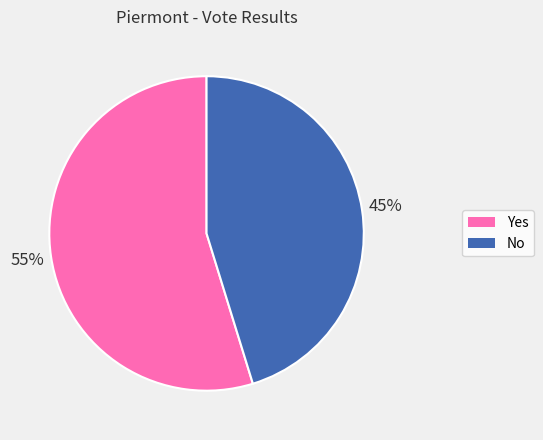

What is the ratio of the value at No to the value at Yes?

0.8